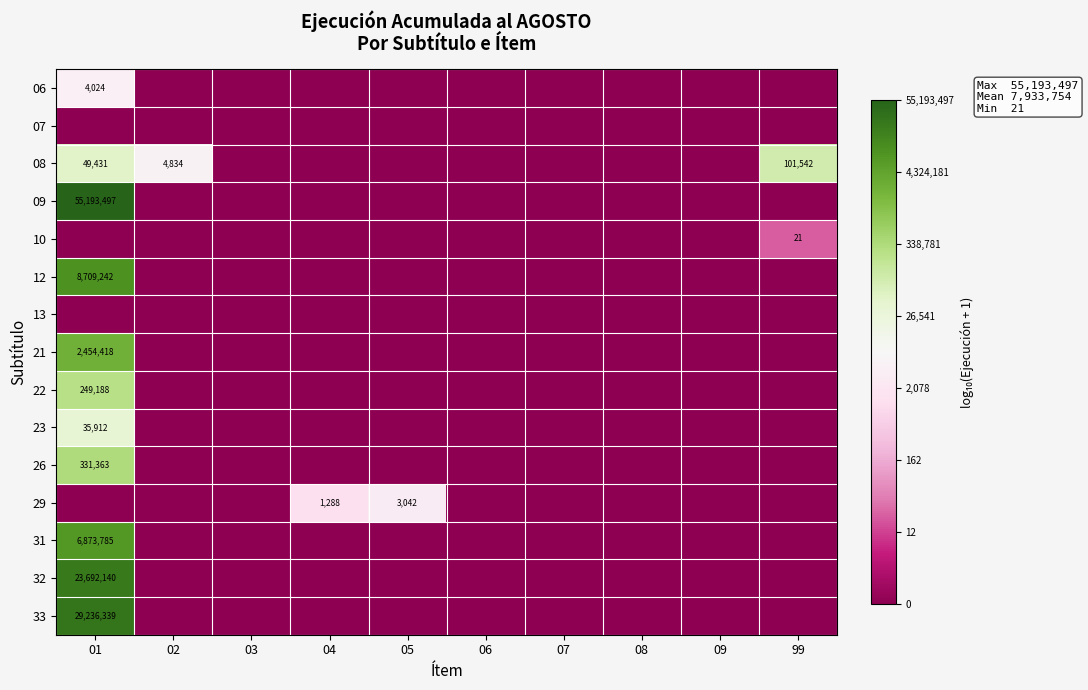

True or false: 31 has a value of 6873785 at 01.

True